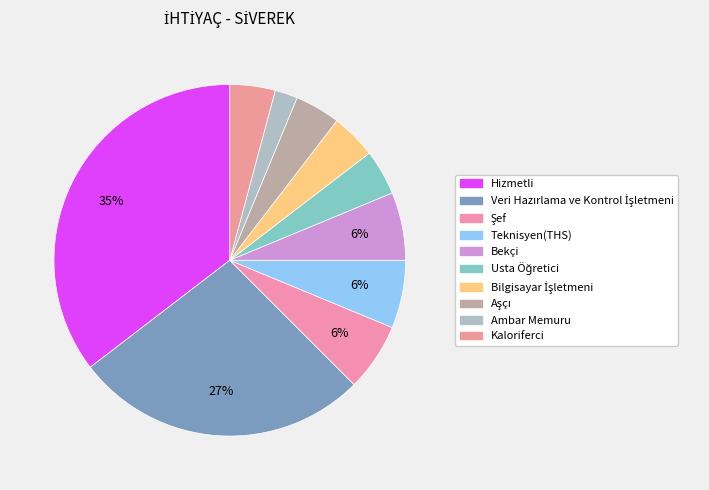

Is there a majority slice in this chart?

No